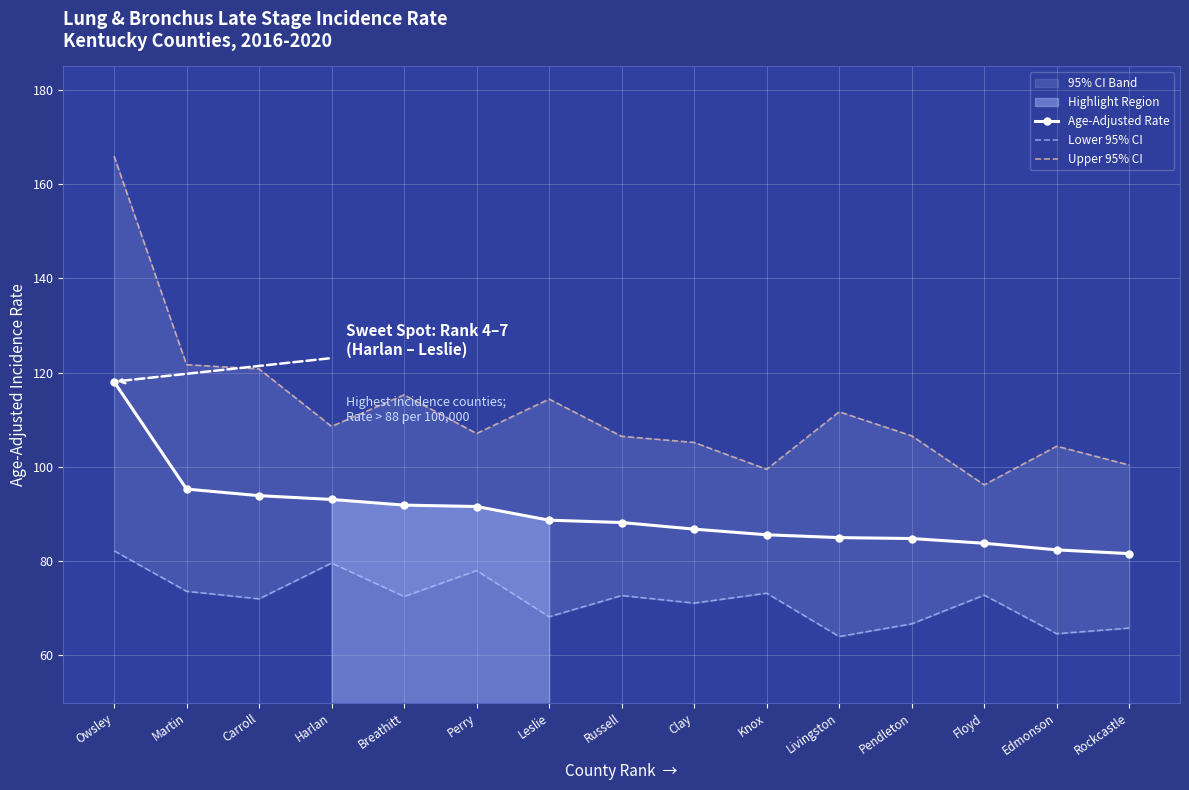

What is the highest value of the Age-Adjusted Rate series?

118.1